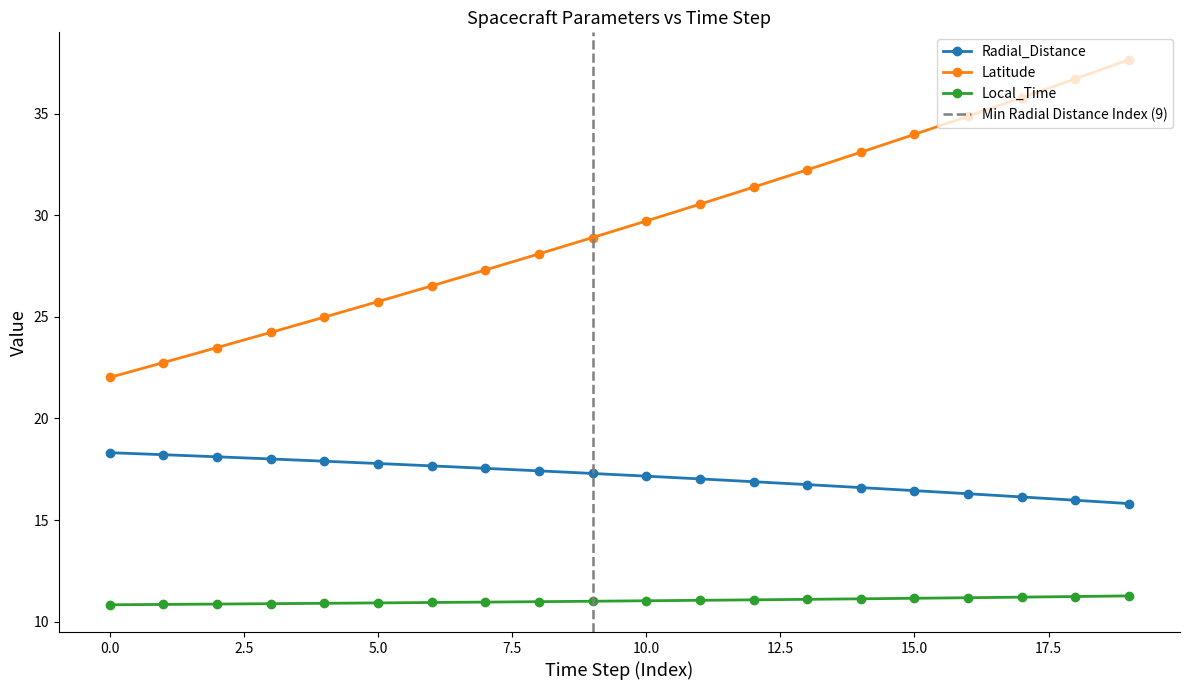

Reading left to right, list all the values displayed in this chart.

Radial_Distance: 18.3	18.2	18.1	18.0	17.9	17.8	17.7	17.5	17.4	17.3	17.2	17.0	16.9	16.7	16.6	16.4	16.3	16.1	16.0	15.8
Latitude: 22.0	22.7	23.5	24.2	25.0	25.7	26.5	27.3	28.1	28.9	29.7	30.5	31.4	32.2	33.1	34.0	34.9	35.8	36.7	37.7
Local_Time: 10.8	10.8	10.9	10.9	10.9	10.9	10.9	11.0	11.0	11.0	11.0	11.0	11.1	11.1	11.1	11.1	11.2	11.2	11.2	11.3